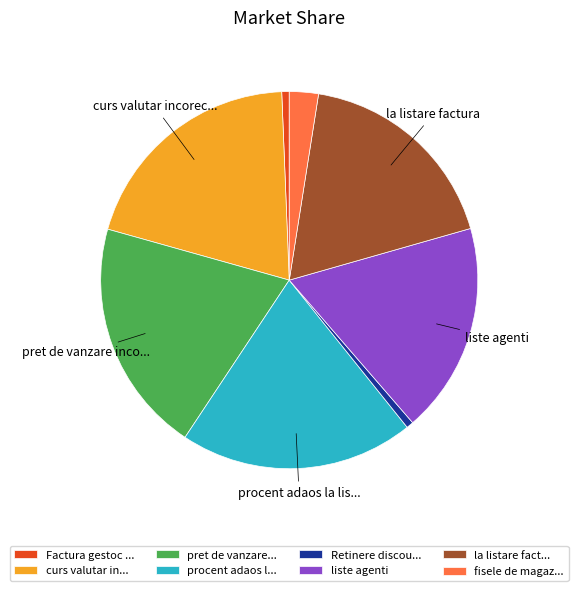

The liste agenti slice represents 18% of the pie. True or false?

True